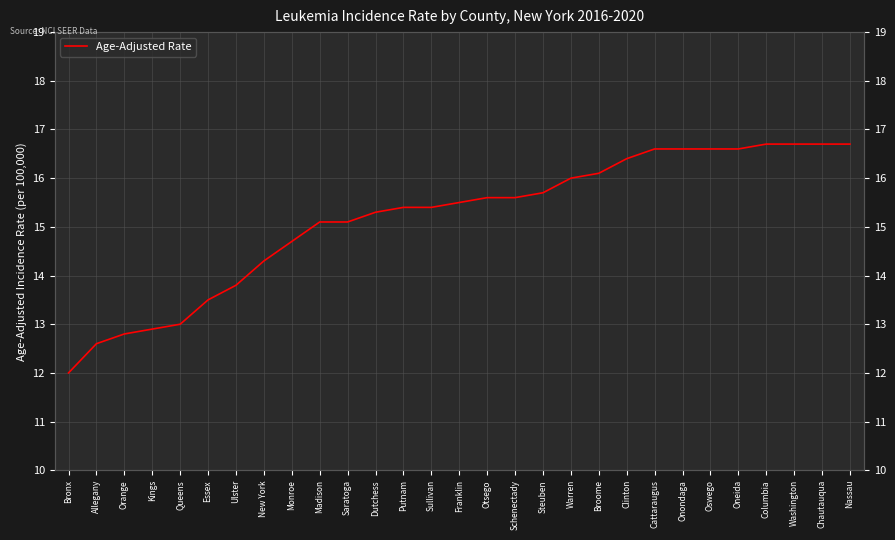

What is the ratio of the value at Putnam to the value at Cattaraugus?

0.9